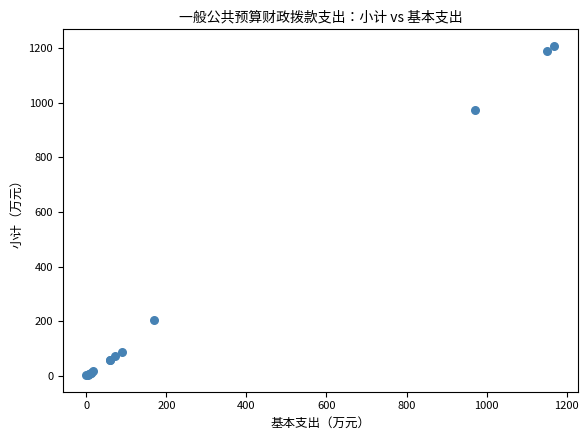

What Y value in the scatter plot is closest to 605?

973.2